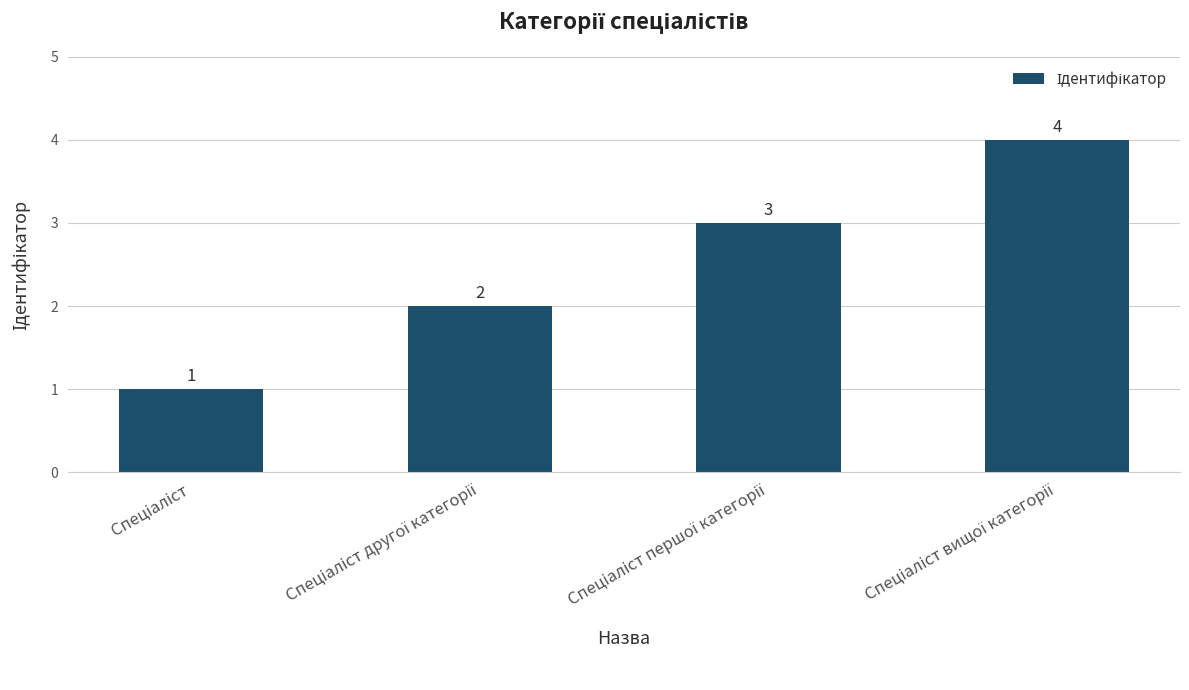

What is the sum of all values?

10